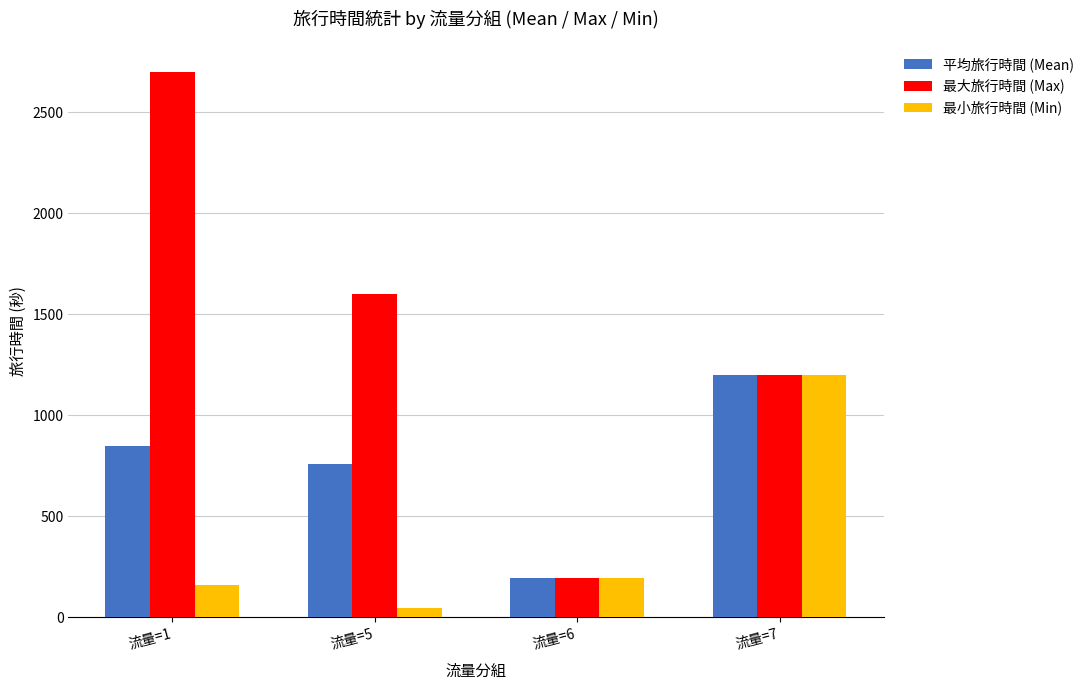

What is the difference between the 最大旅行時間 (Max) values at 流量=7 and 流量=5?

403.0